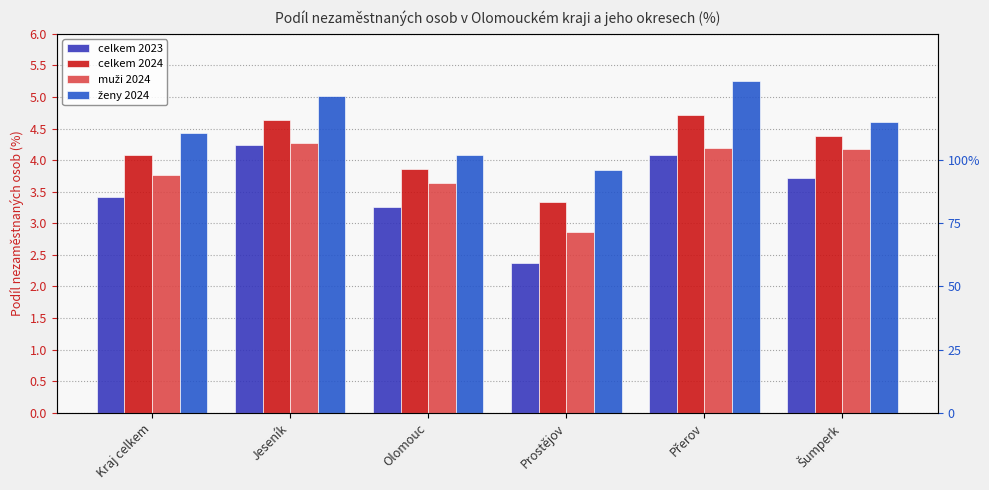

What are all the series names shown in the legend?

celkem 2023, celkem 2024, muži 2024, ženy 2024